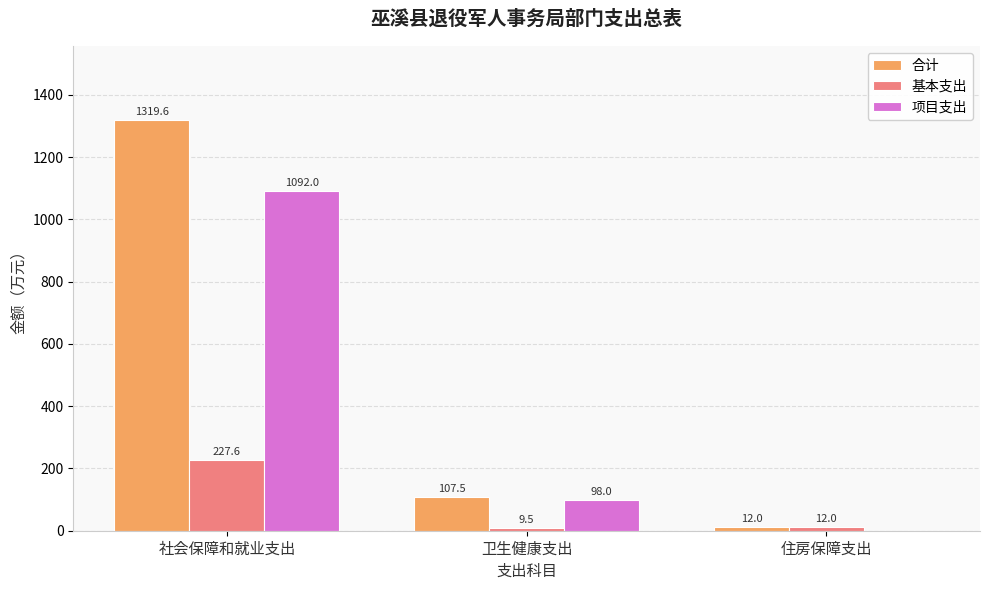

What is the total value across all series at 社会保障和就业支出?

2639.2